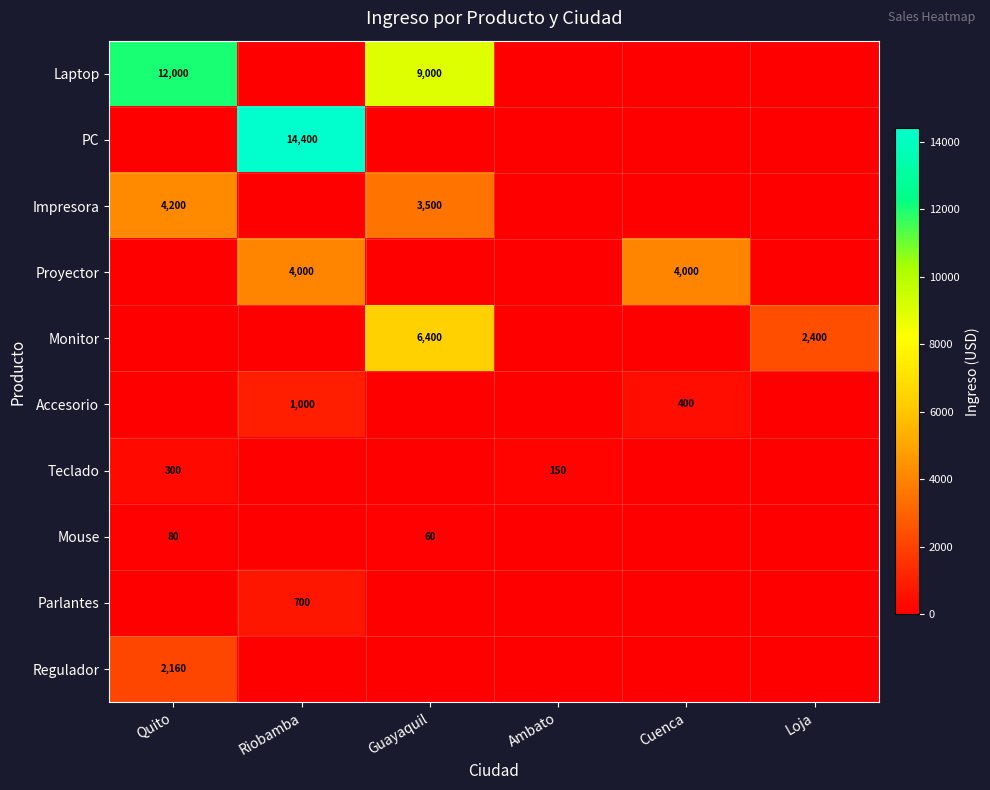

At which category does the chart reach its peak across all series?

Riobamba